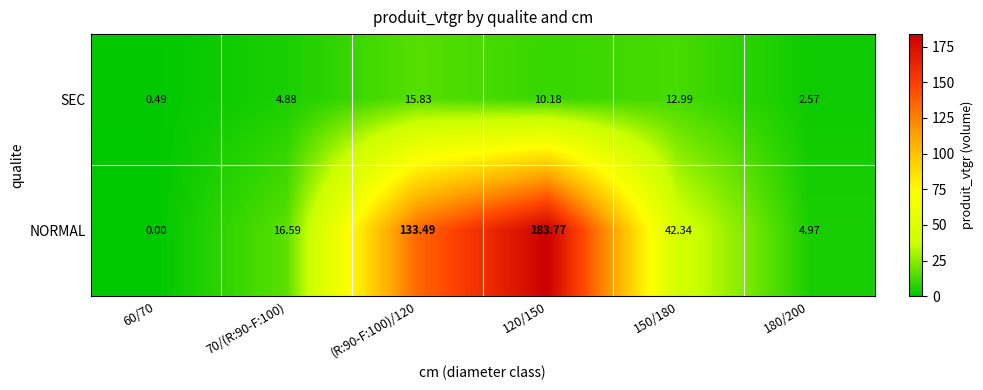

Which series has the widest spread of values?

NORMAL